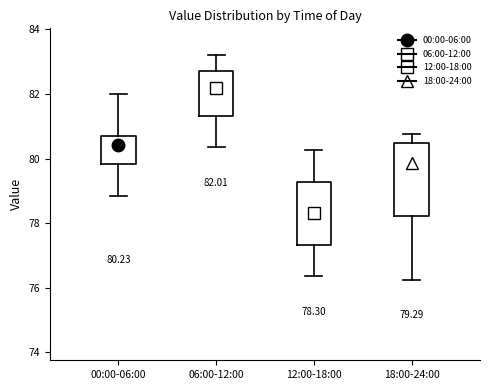

Which box has the highest median line?

06:00-12:00